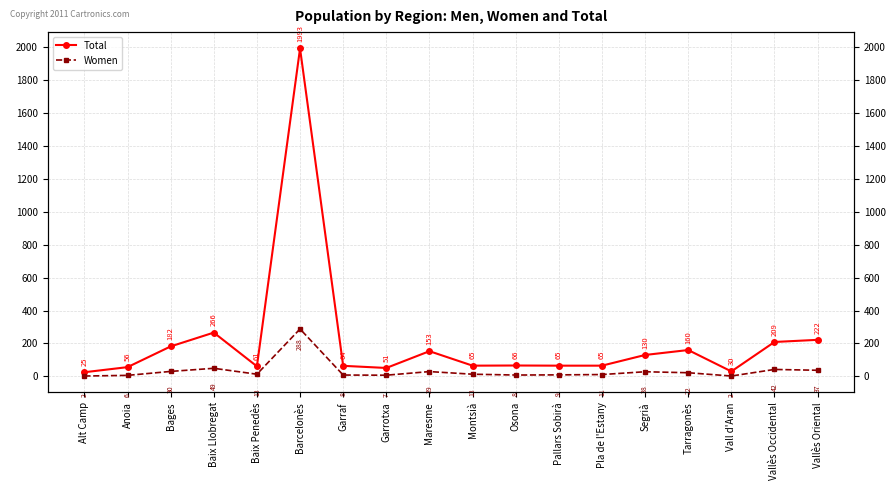

True or false: Total and Women intersect in this chart.

False